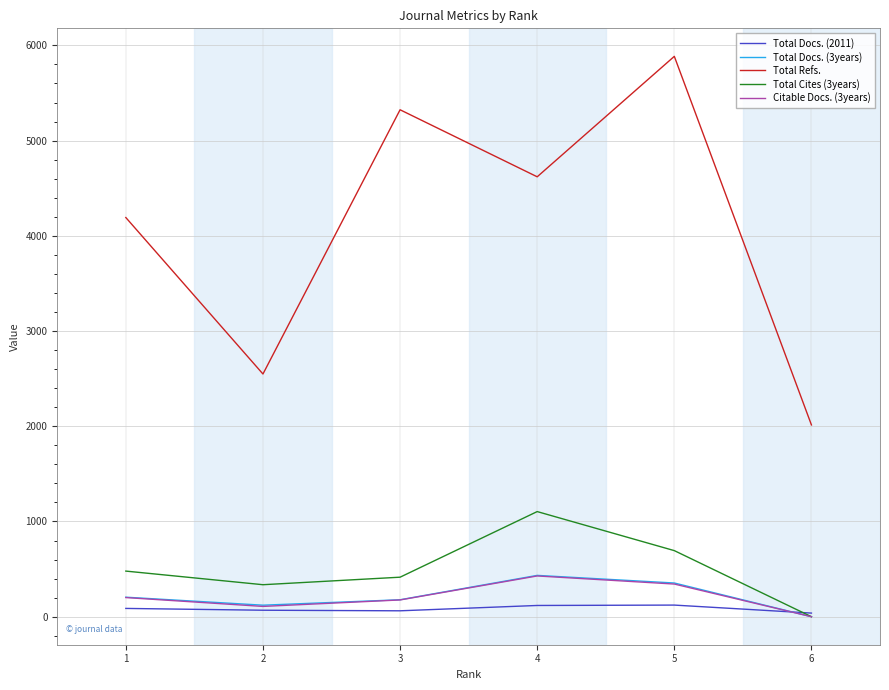

Rank the categories by Total Refs. value from highest to lowest.

5, 3, 4, 1, 2, 6